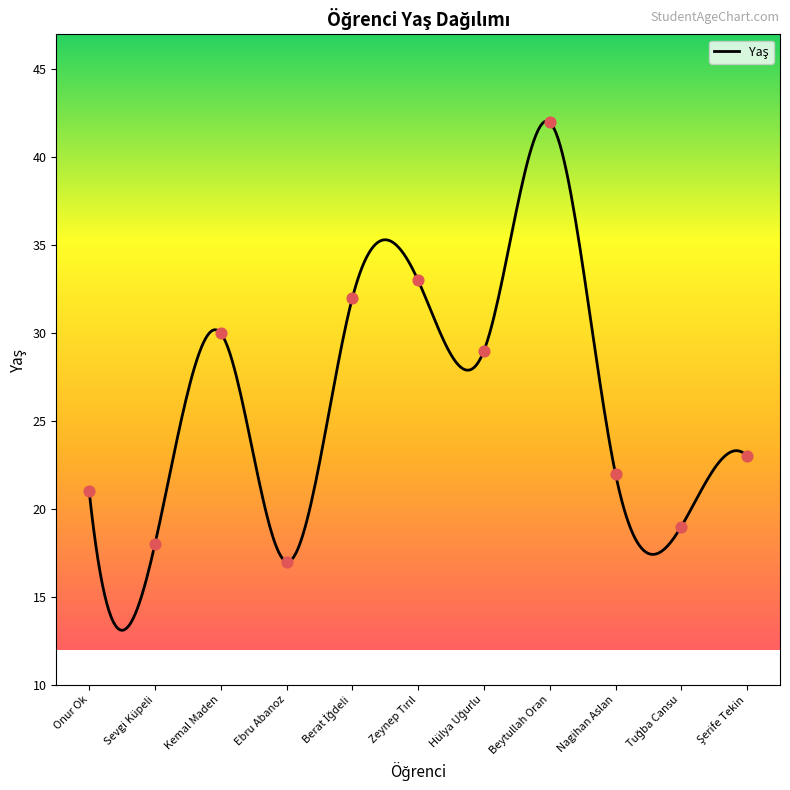

What is the ratio of the value at Kemal Maden to the value at Tuğba Cansu?

1.6